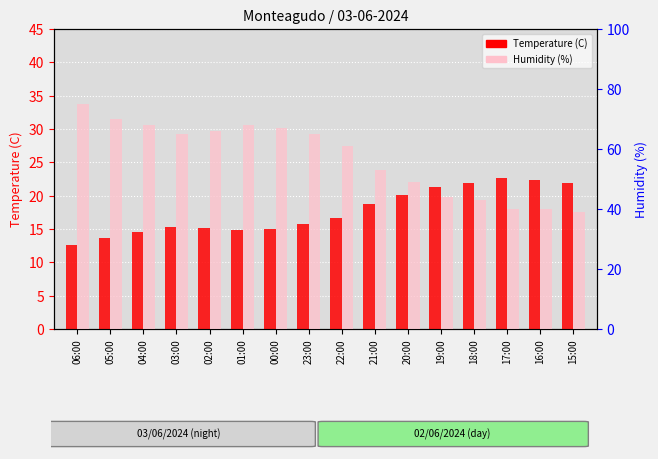

What is the difference between the Temperature (C) values at 19:00 and 15:00?

0.6